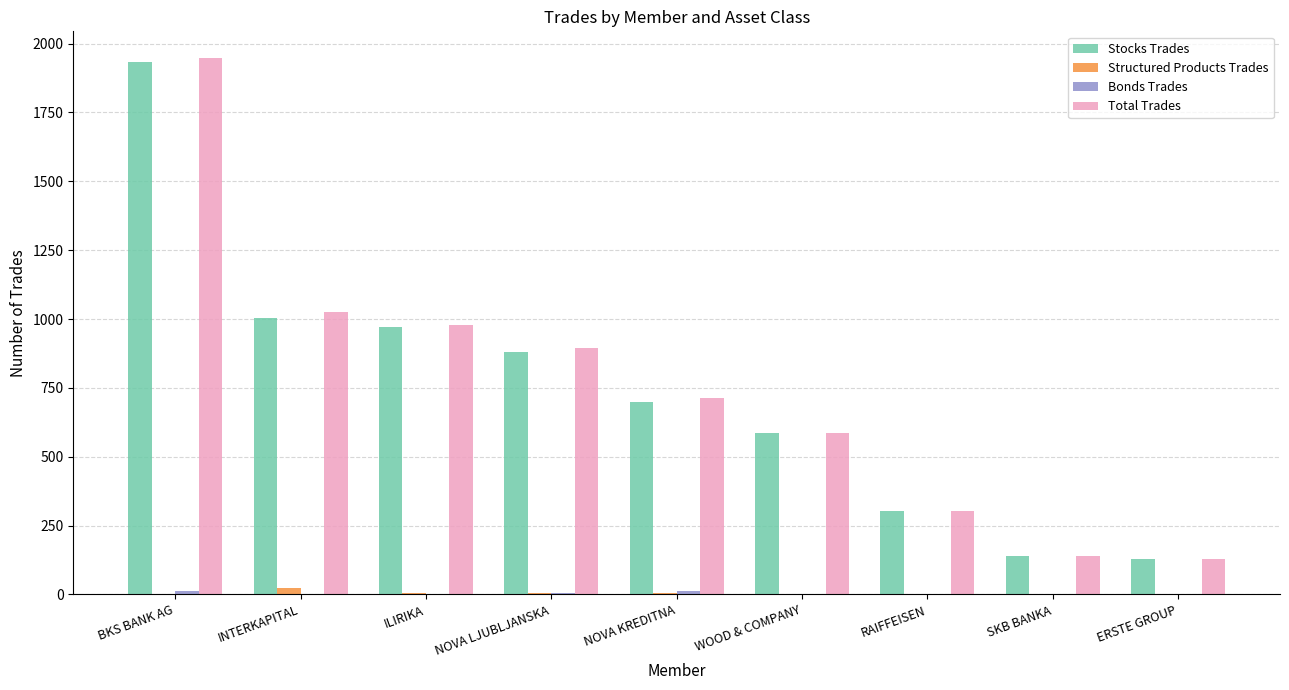

Is it true that Total Trades equals 1947 at BKS BANK AG?

True